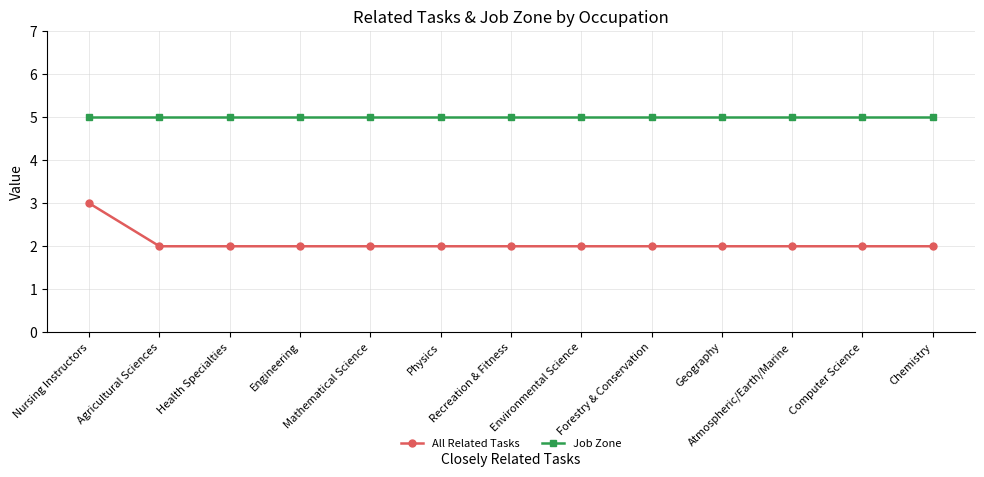

At Mathematical Science, list the series in order from largest to smallest.

Job Zone, All Related Tasks